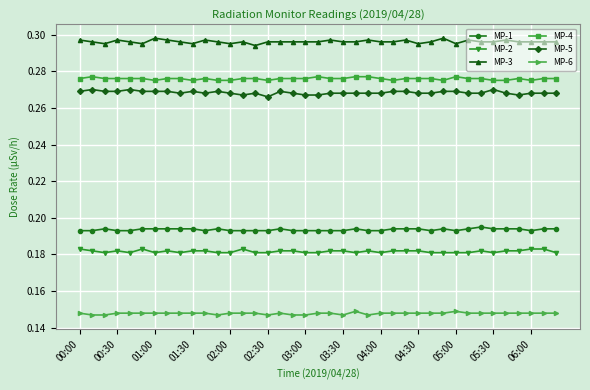

True or false: MP-5 has more than 0 points higher than both neighbors.

True